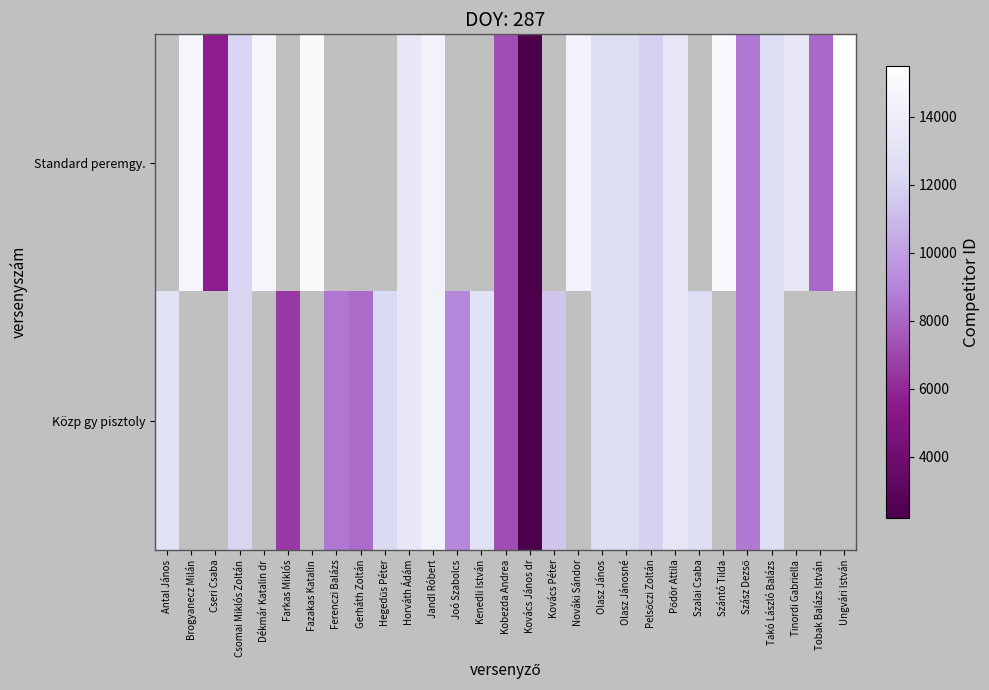

At which category does the chart reach its peak across all series?

Ungvári István